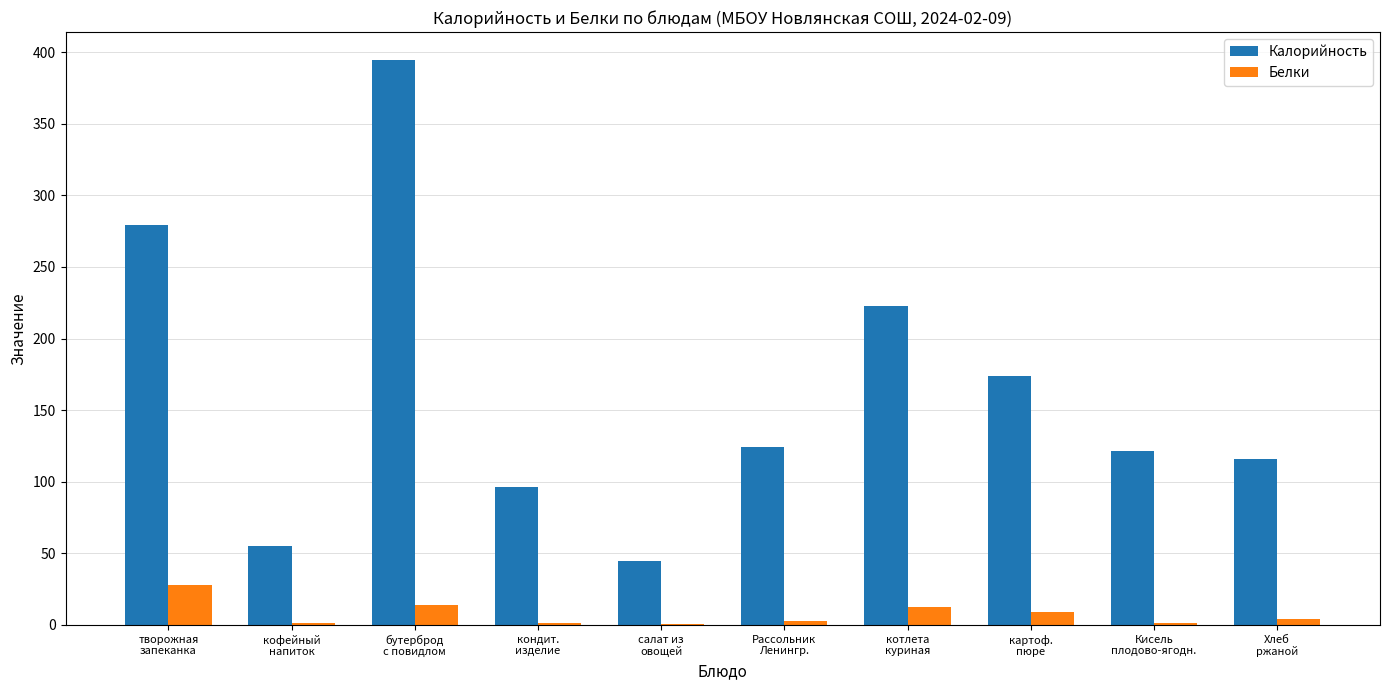

Does the chart contain stacked bars?

No